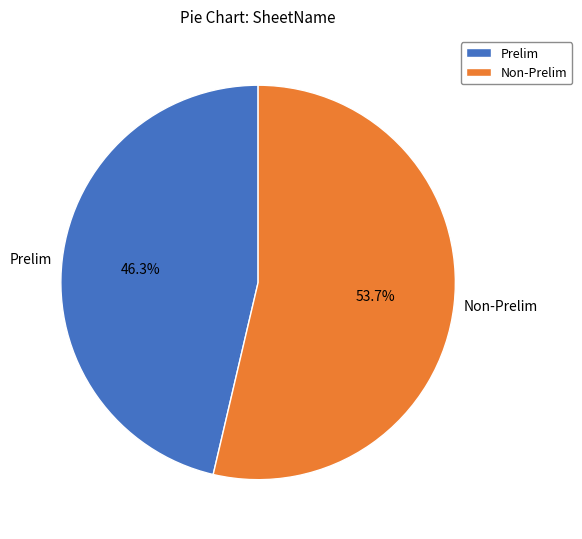

What percentage is the Prelim slice, to the nearest percent?

46%